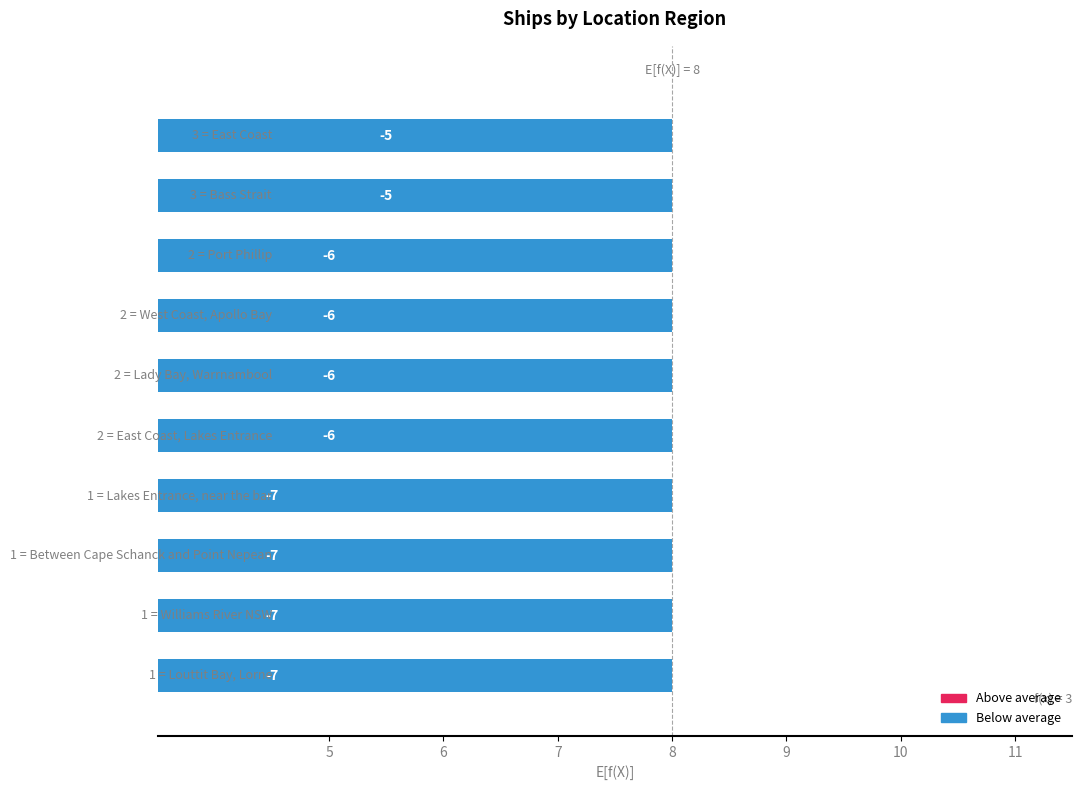

Reading right to left, list all the values displayed in this chart.

-7	-7	-7	-7	-6	-6	-6	-6	-5	-5